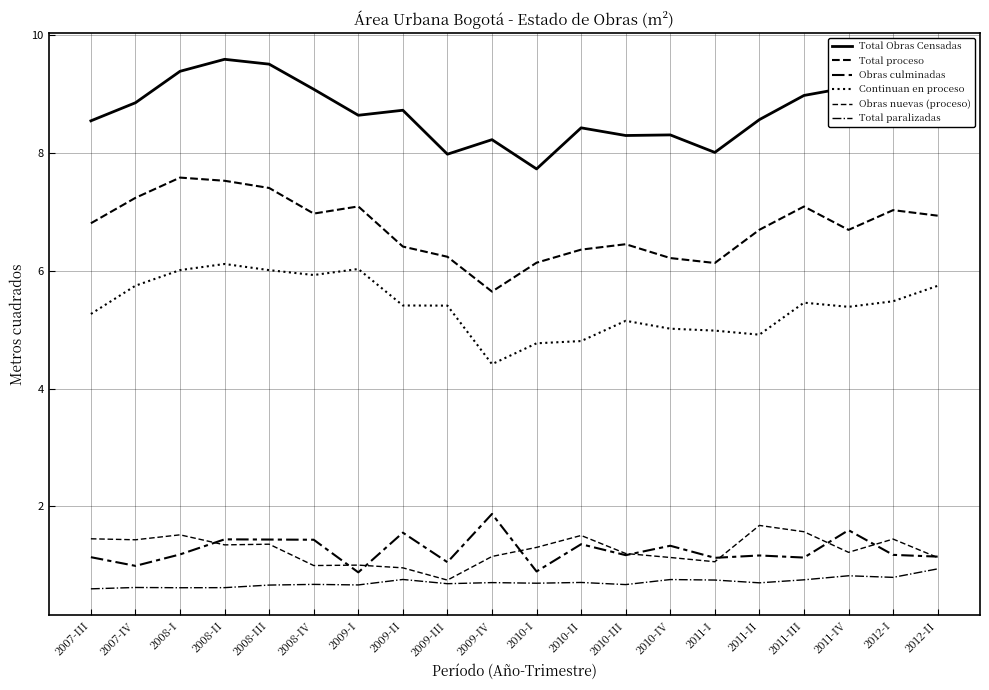

Where does the Total Obras Censadas series first go above 8730249?

2007-IV